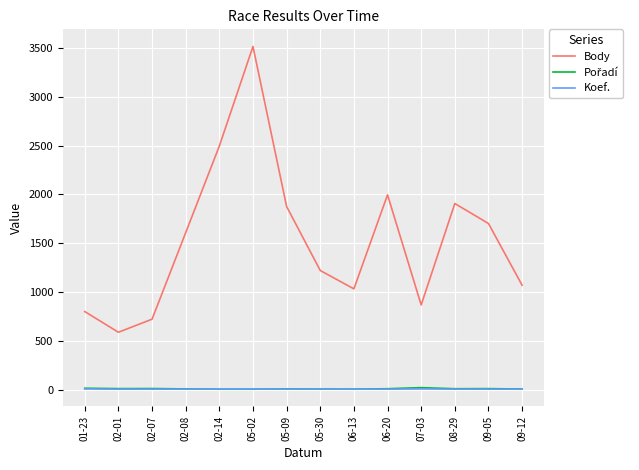

At which category is the sum across all series the highest?

05-02